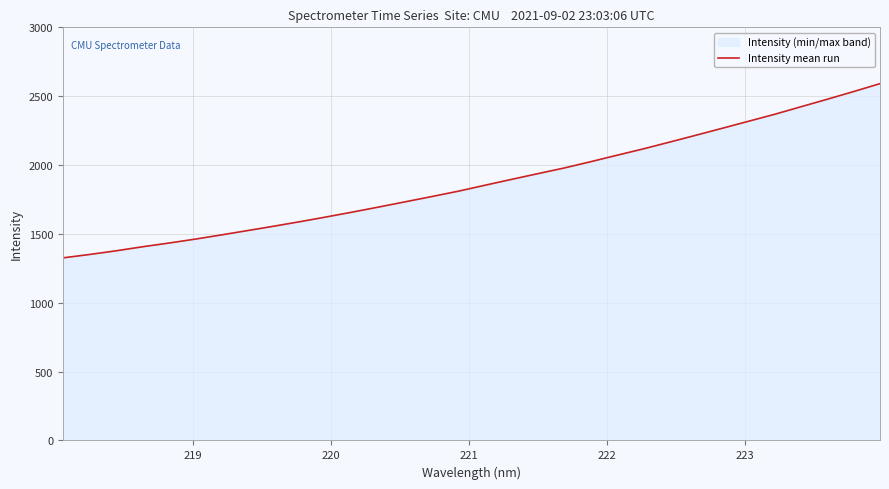

What is the difference between the maximum and minimum values?

1265.2